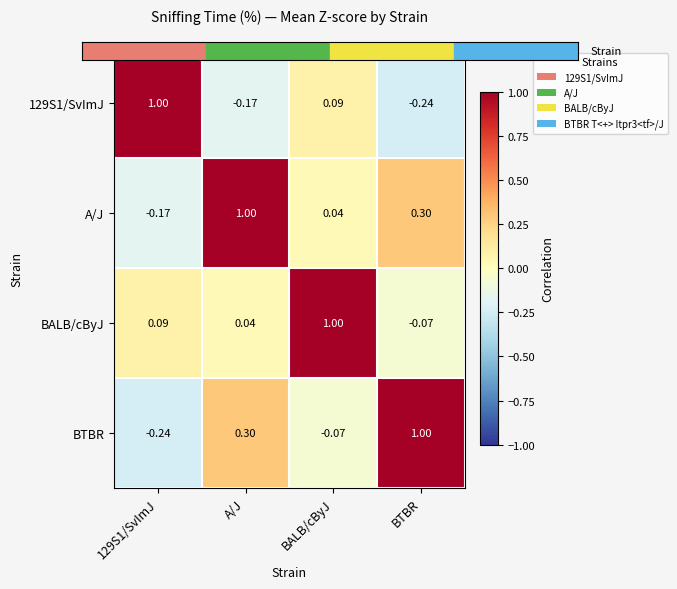

What is the total value across all series at BALB/cByJ?

1.1